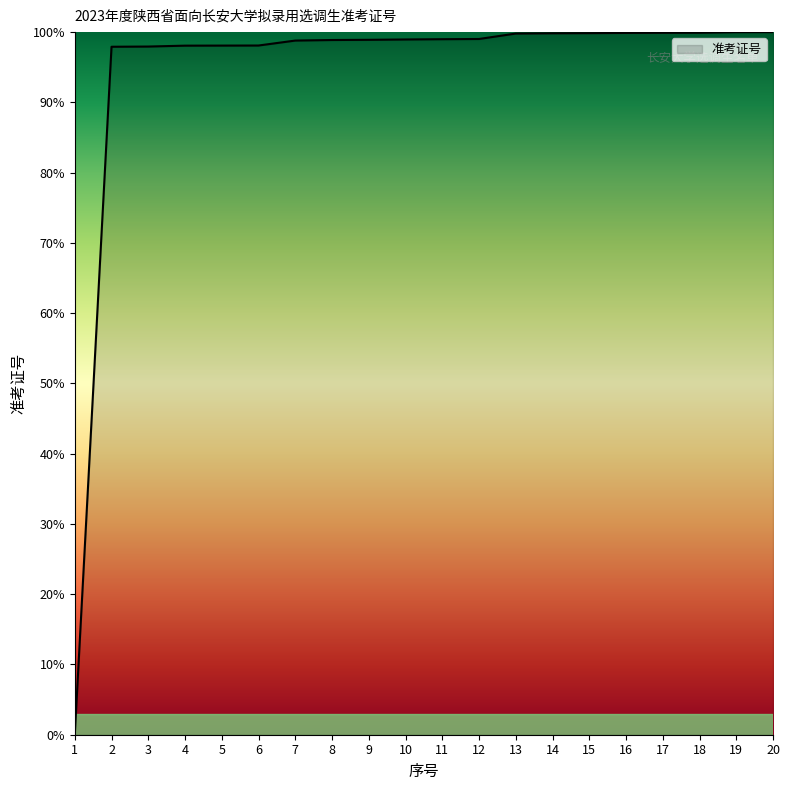

Does the chart display data point markers on the line(s)?

No